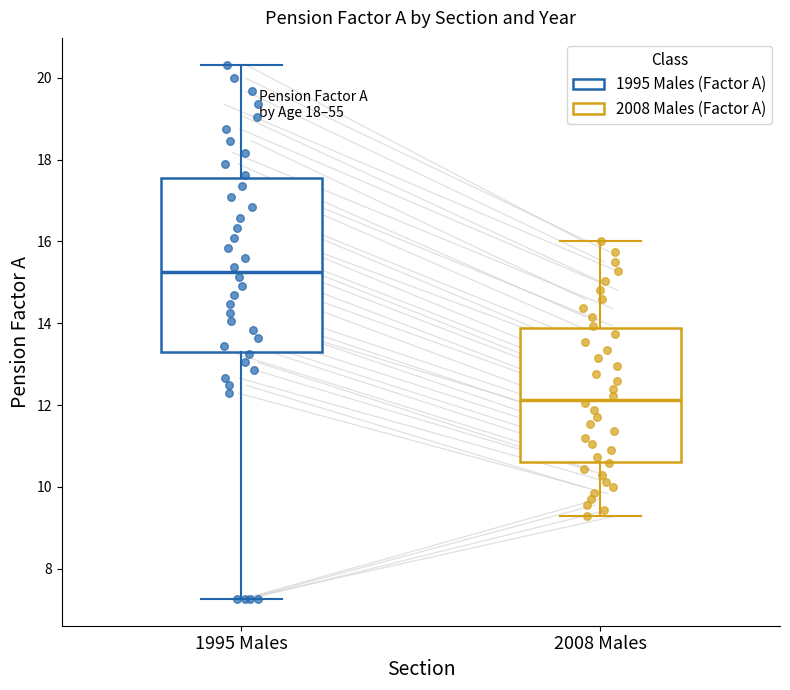

Reading left to right, transcribe this box plot: for each box, give where its median line is, the range the box spans, and where its two whiskers end, as read against the y-axis. The values are not printed on the chart, so give them approximately, as read against the axis.

1995 Males: median 15.2, box 13.2 to 17.6, whiskers 7.2 to 20.4
2008 Males: median 12.2, box 10.6 to 13.8, whiskers 9.2 to 16.0